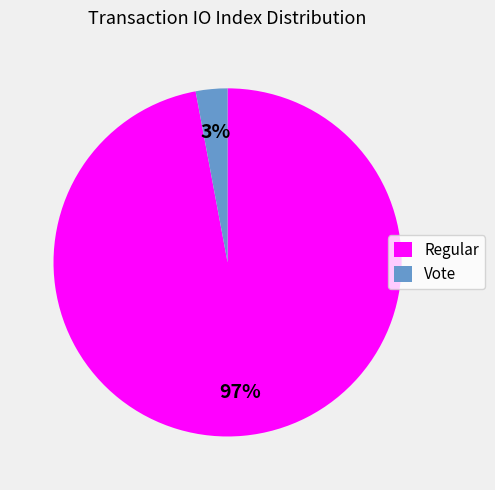

Which category has the smallest portion of the pie?

Vote